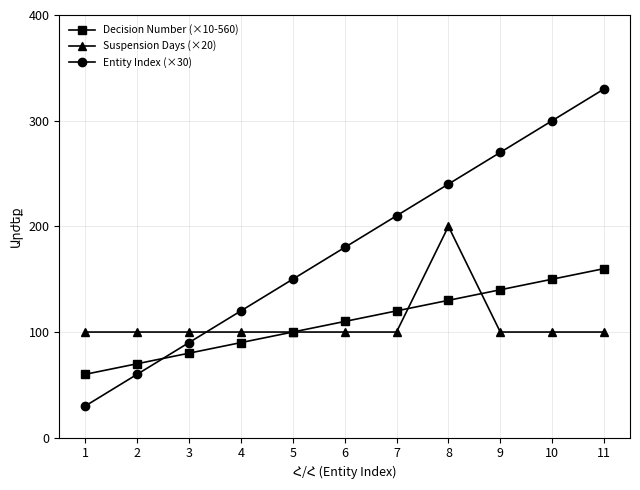

What are all the series names shown in the legend?

Decision Number (×10-560), Suspension Days (×20), Entity Index (×30)